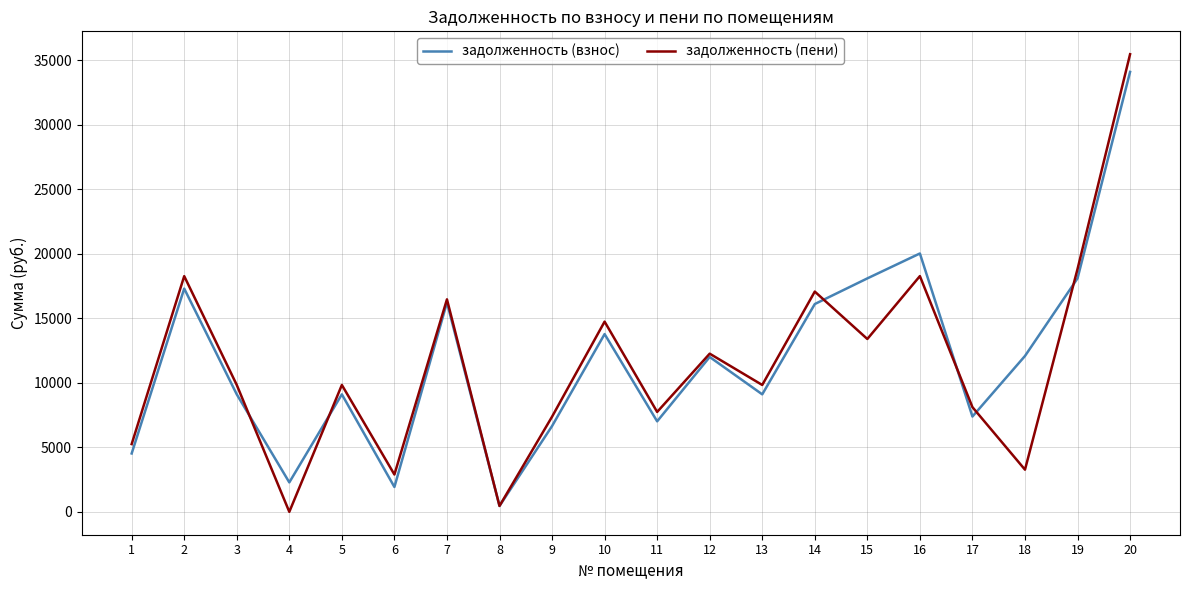

At which category is the sum across all series the highest?

20